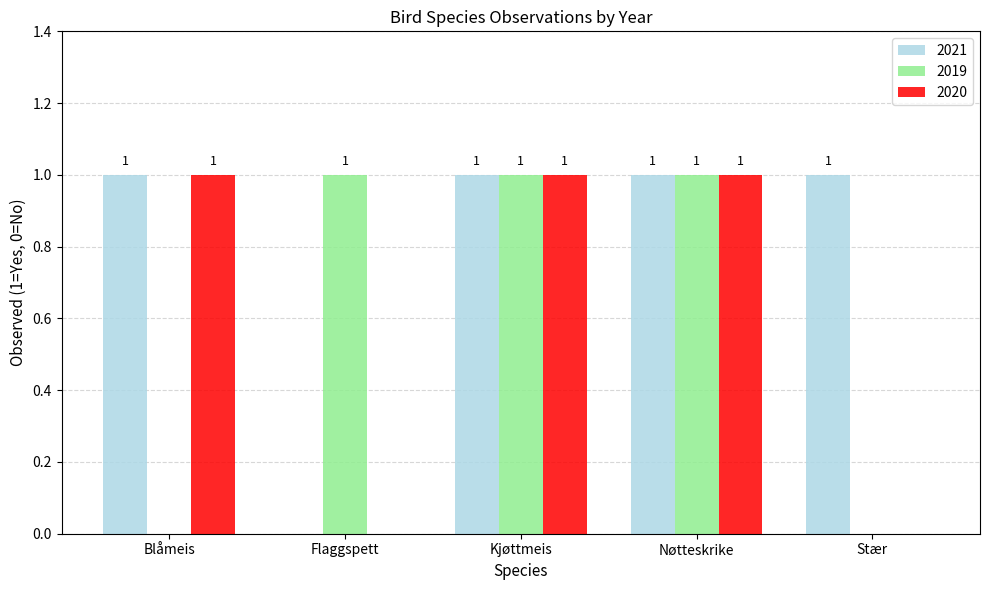

What are all the series names shown in the legend?

2021, 2019, 2020